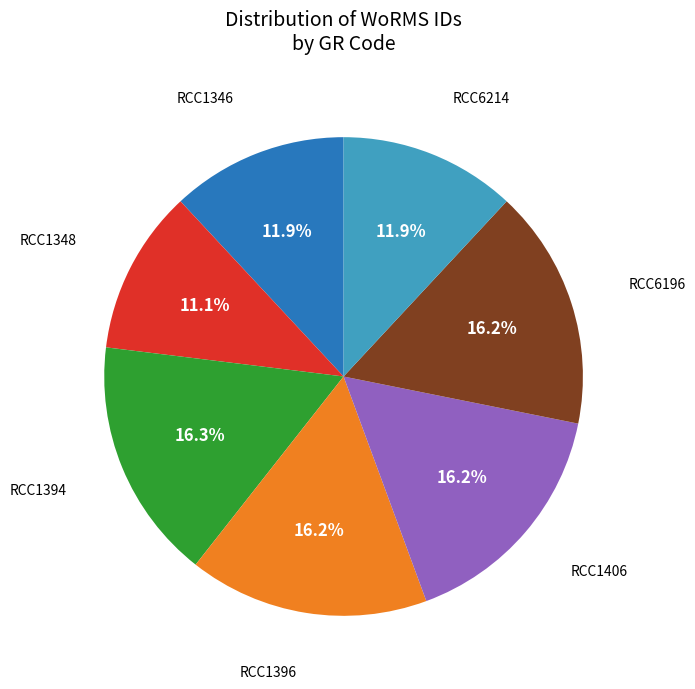

Is there a majority slice in this chart?

No